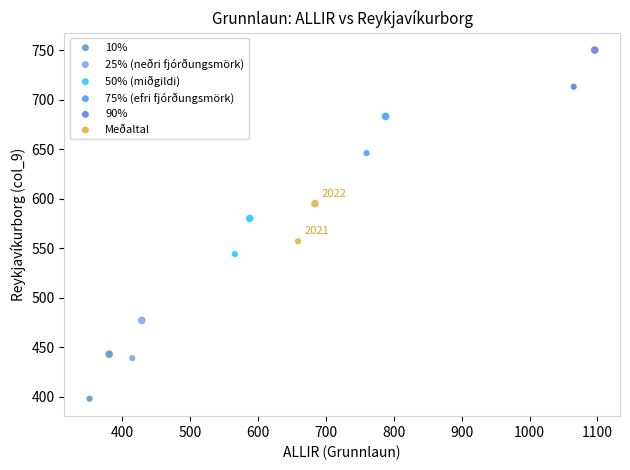

What are all the series names shown in the legend?

10%, 25% (neðri fjórðungsmörk), 50% (miðgildi), 75% (efri fjórðungsmörk), 90%, Meðaltal